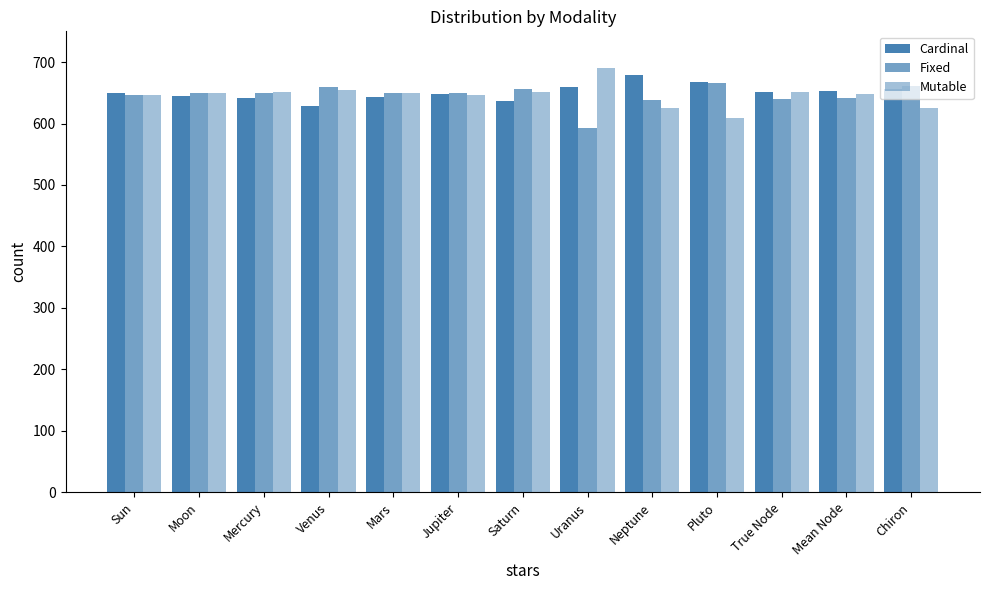

At which label is Cardinal closest to 653?

Mean Node